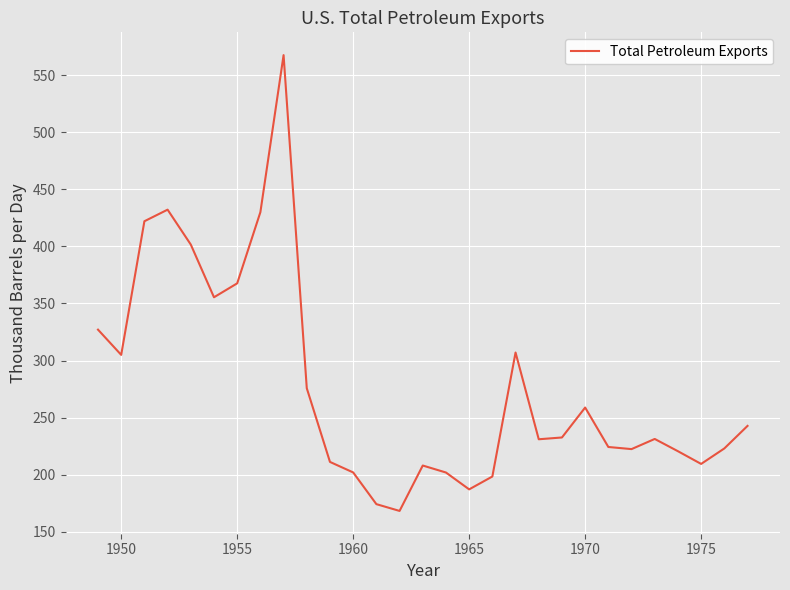

What is the difference between the maximum and minimum values?

399.4